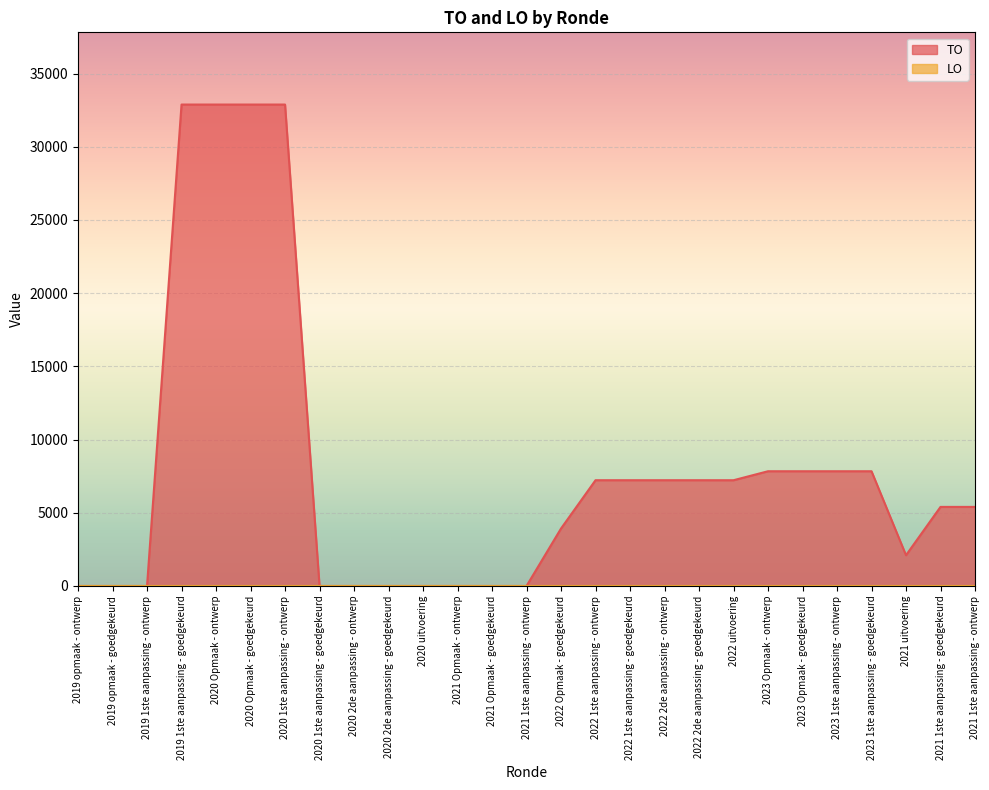

What is the label of the 26th point from the left?

2021 1ste aanpassing - goedgekeurd